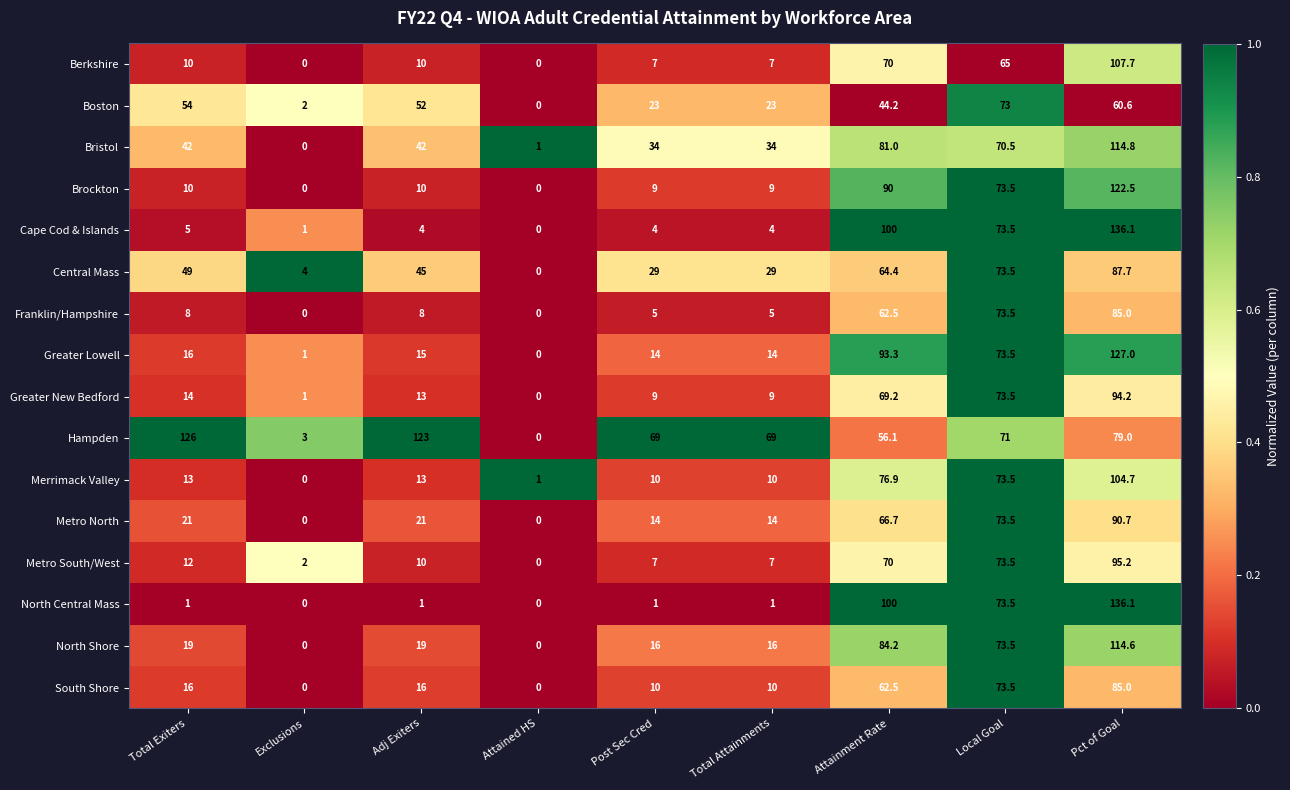

What is the sum of the Cape Cod & Islands values at Attained HS and Post Sec Cred?

4.0